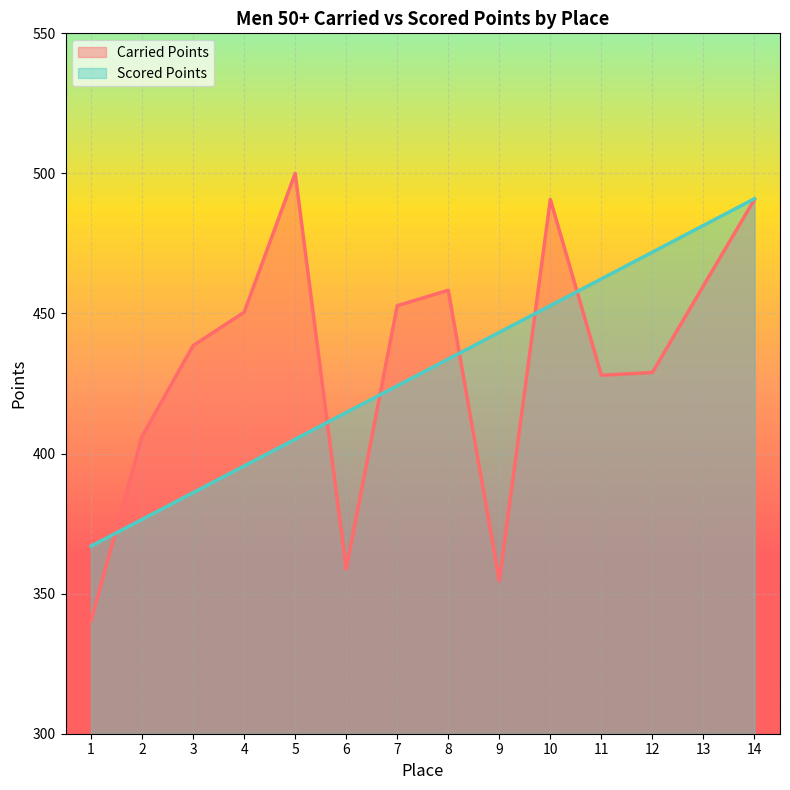

Between 9 and 11, which series saw the biggest shift?

Carried Points